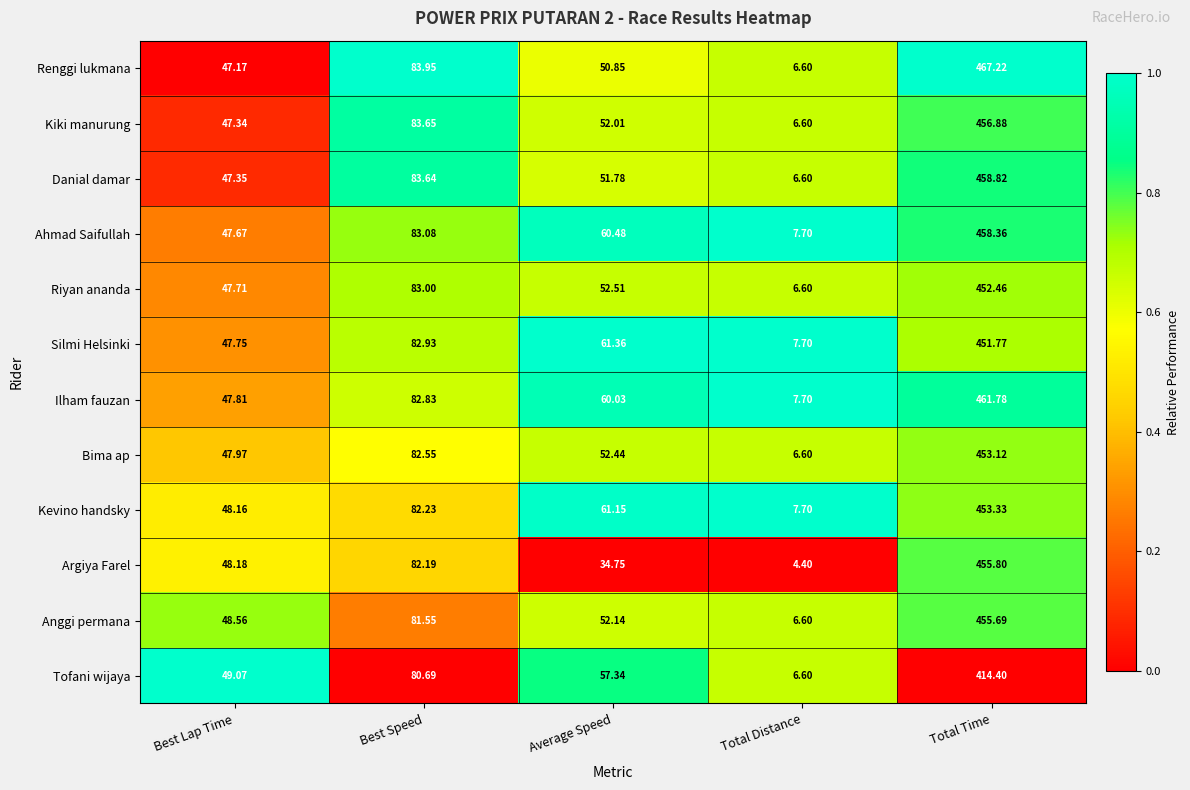

Rank the series by their maximum value, from lowest to highest.

Tofani wijaya, Silmi Helsinki, Riyan ananda, Bima ap, Kevino handsky, Anggi permana, Argiya Farel, Kiki manurung, Ahmad Saifullah, Danial damar, Ilham fauzan, Renggi lukmana